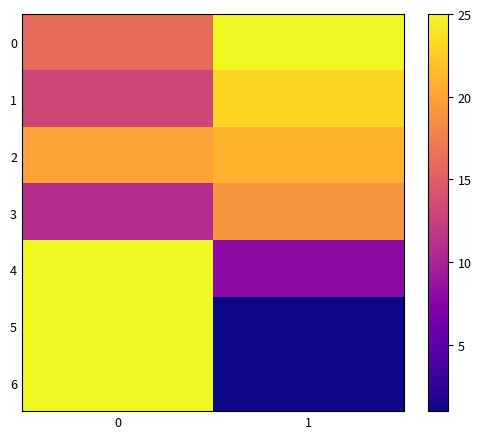

Reading left to right, transcribe all the data shown in this chart.

0: 0=16	1=25
1: 0=13	1=23
2: 0=20	1=21
3: 0=11	1=19
4: 0=25	1=8
5: 0=25	1=1
6: 0=25	1=1